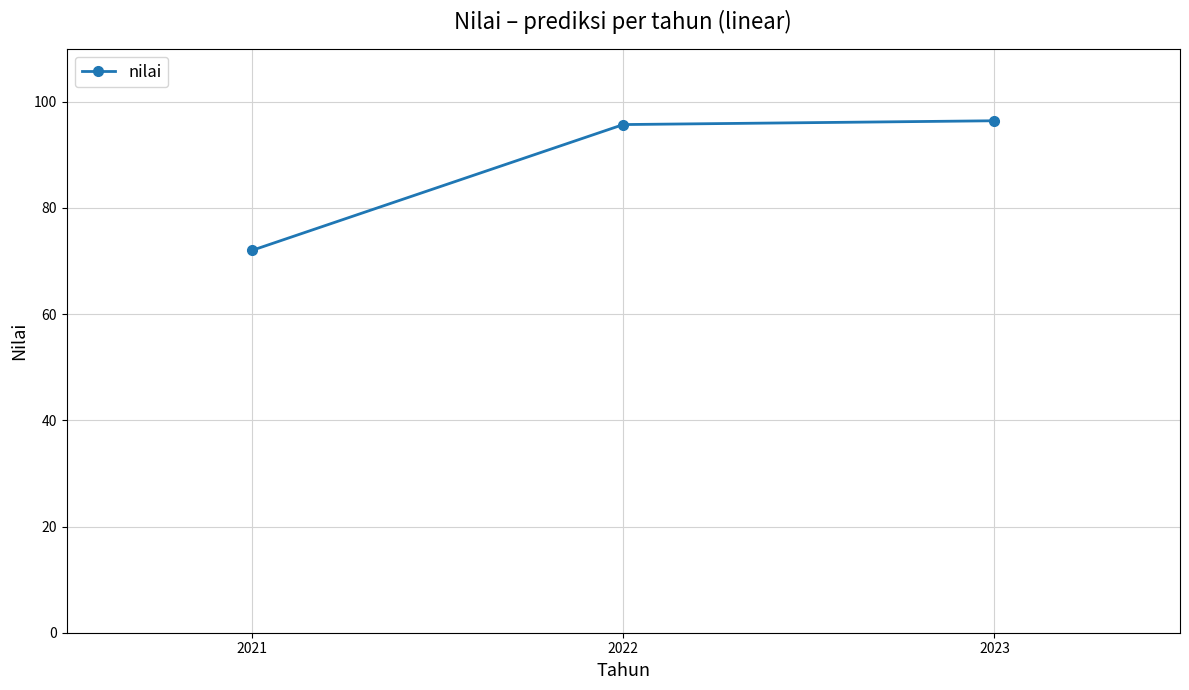

What is the value of the 3rd point from the left?

96.4